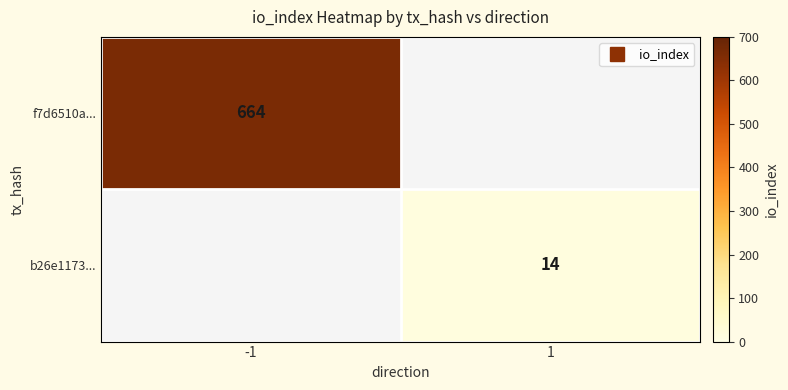

Which category has the highest value in the f7d6510a... series?

-1